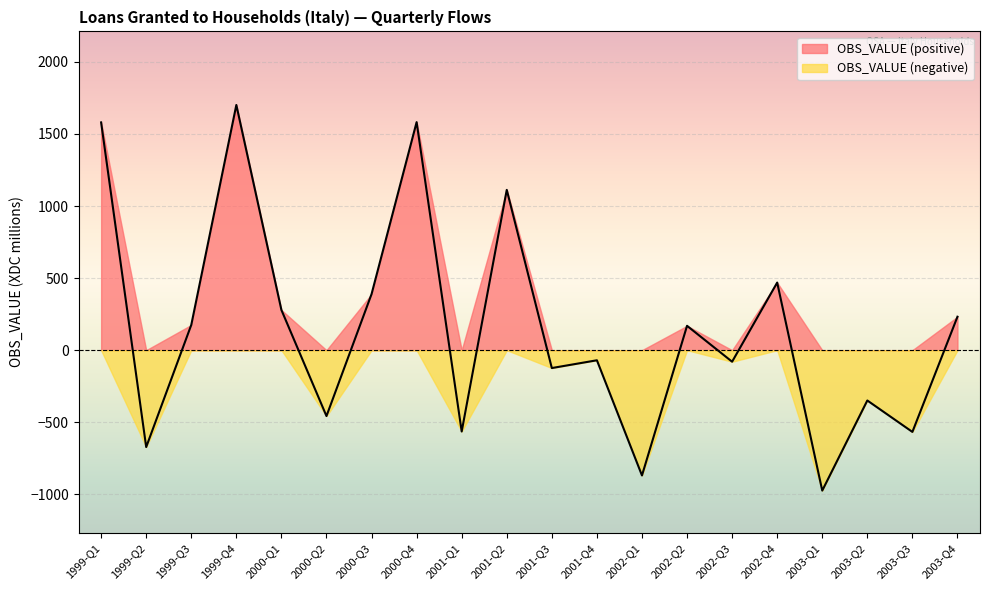

Between 2003-Q1 and 2000-Q2, which is larger?

2000-Q2